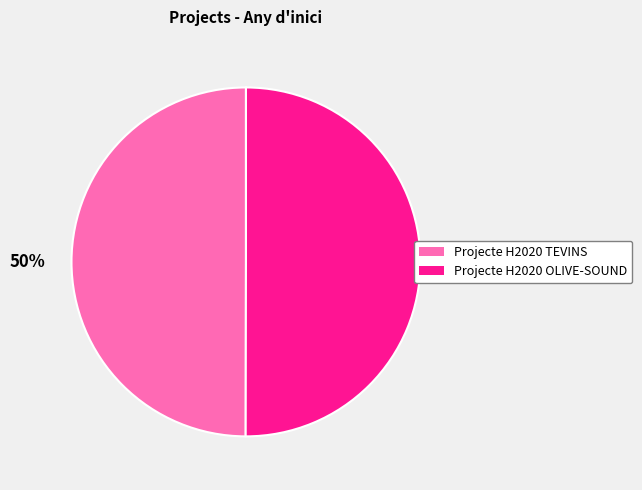

True or false: Projecte H2020 TEVINS accounts for 50% of the total.

True